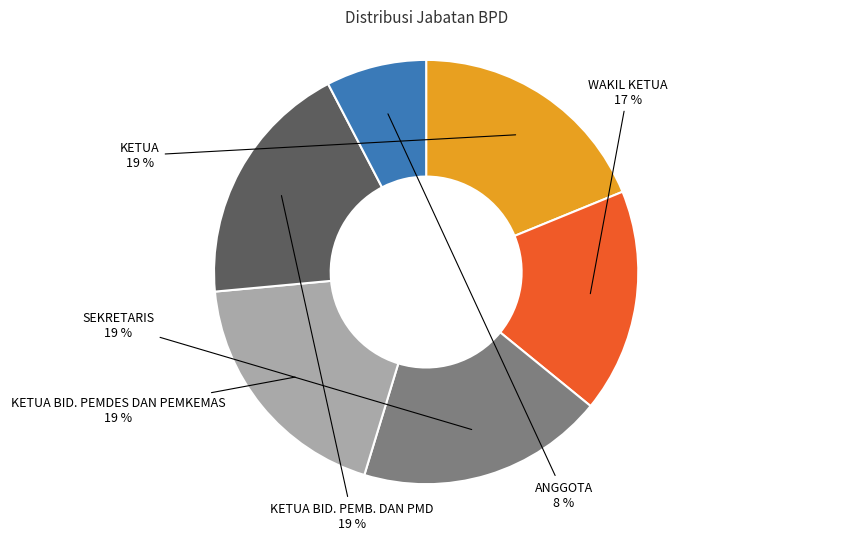

To the nearest percent, what is the average slice percentage?

17%